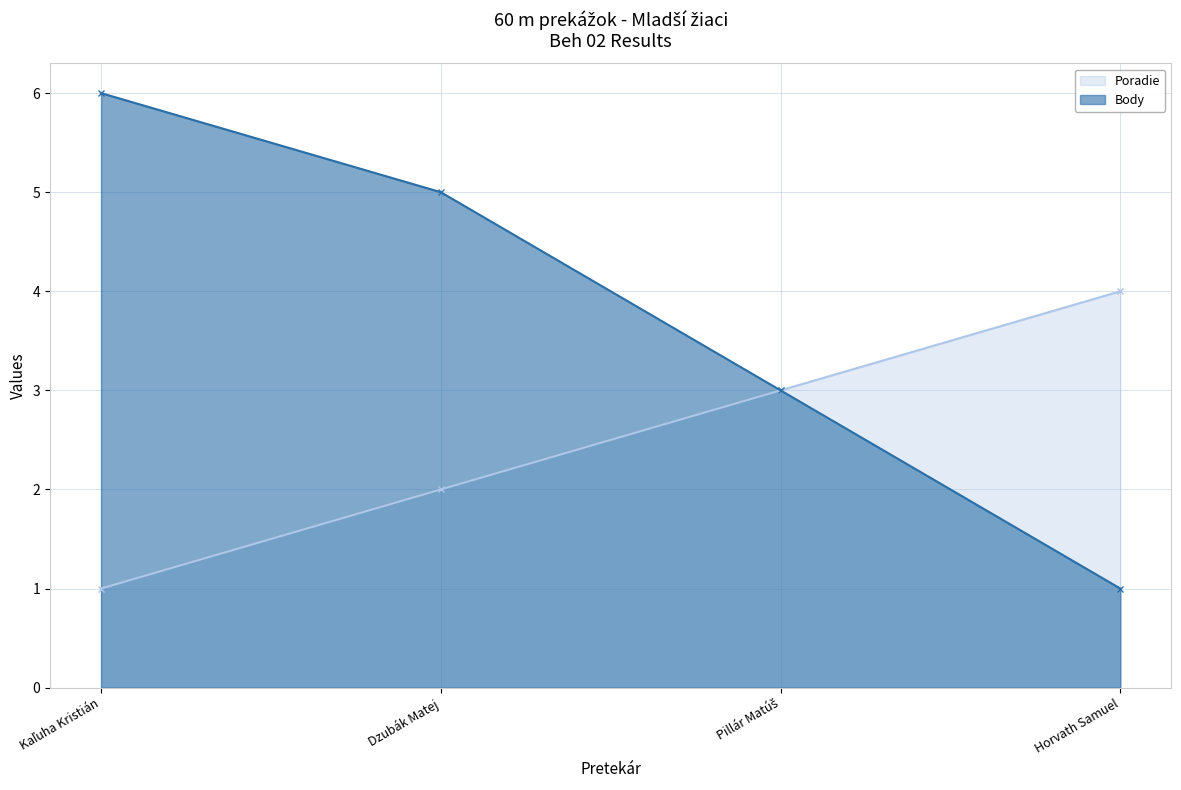

Is it true that Body equals 6 at Kaľuha Kristián?

True